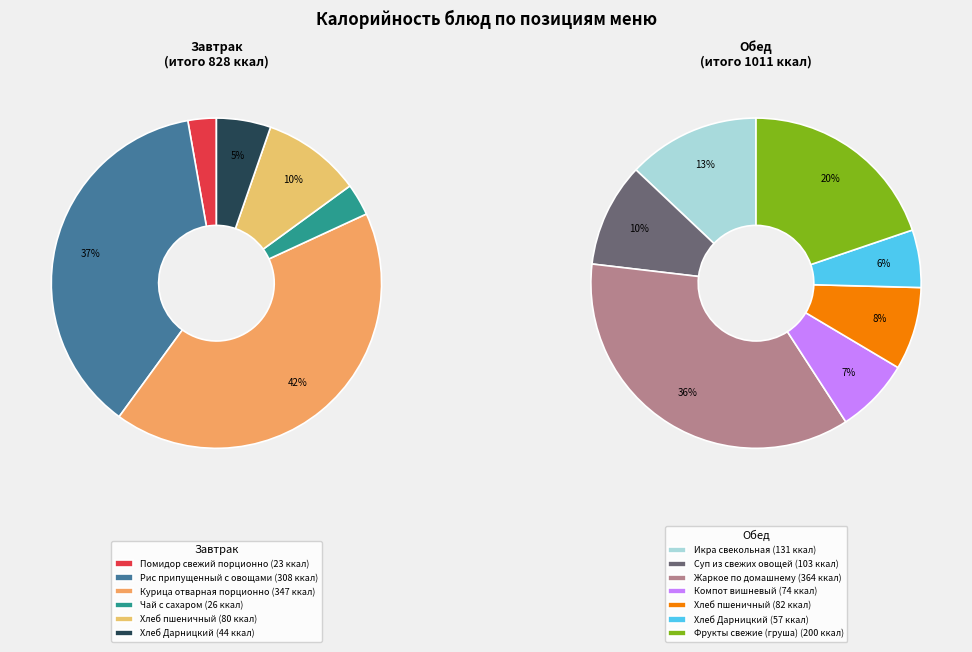

How many slices are in this pie chart?

13